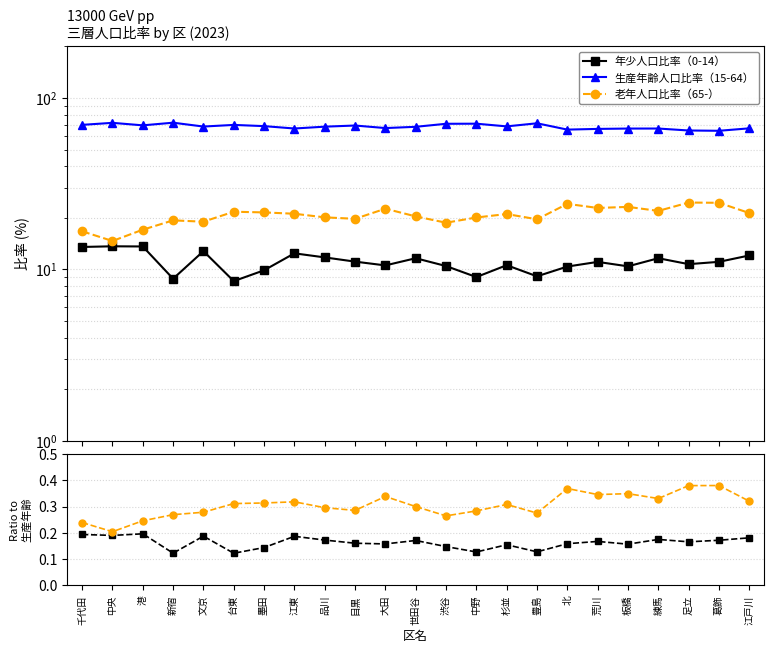

What is the difference between the maximum and minimum values in the 年少人口比率（0-14） series?

0.1